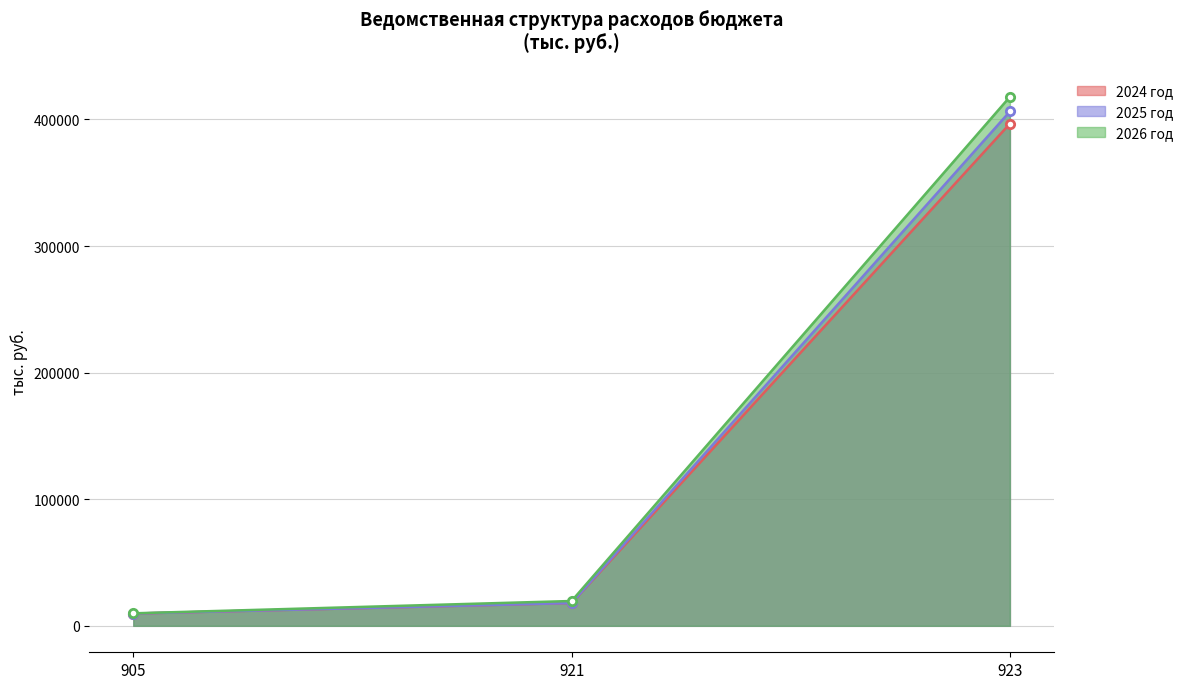

The value of 2025 год at 921 is 10660.9. True or false?

False